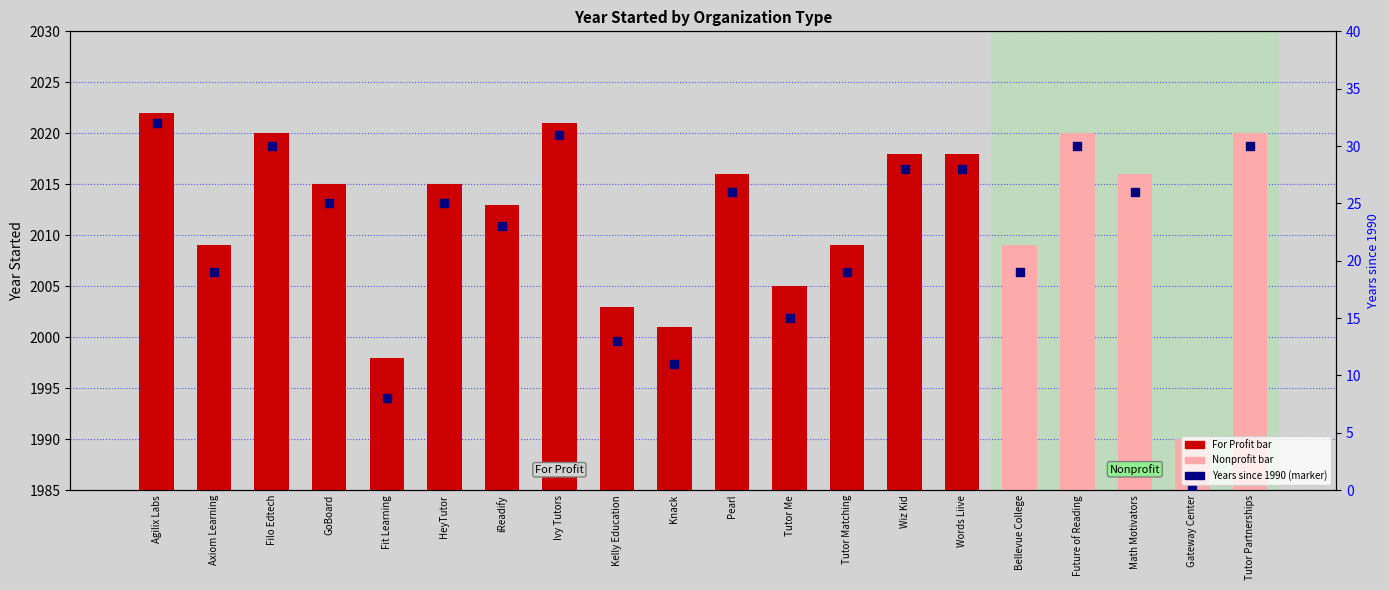

What is the change in value from Fit Learning to Bellevue College?

+11